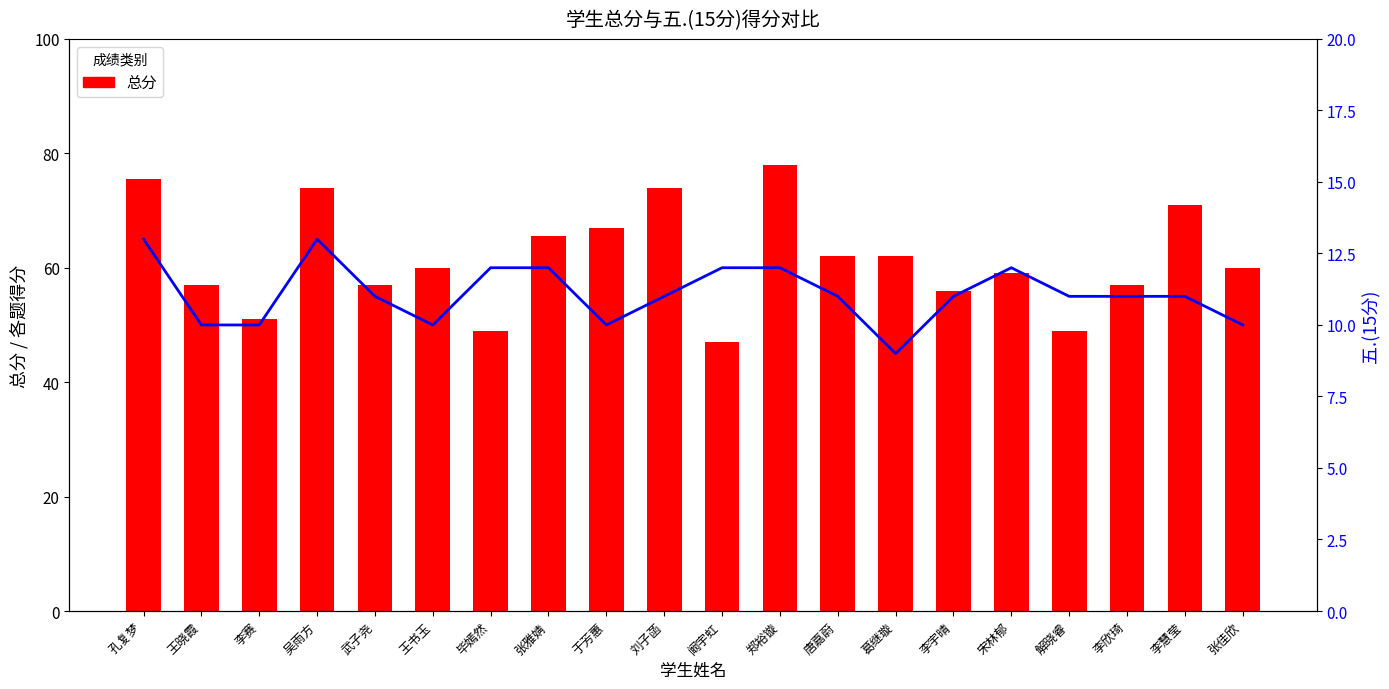

What is the sum of all 总分 values?

1231.0